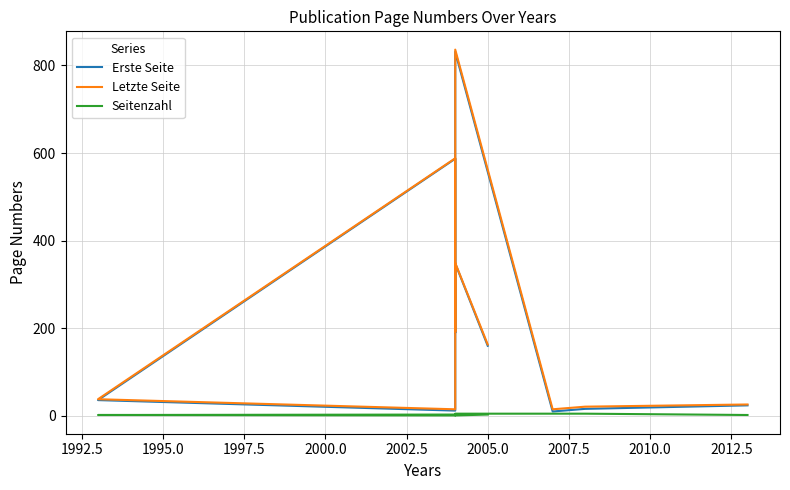

What is the sum of the Seitenzahl values at 2000.0 and 2007.5?

7